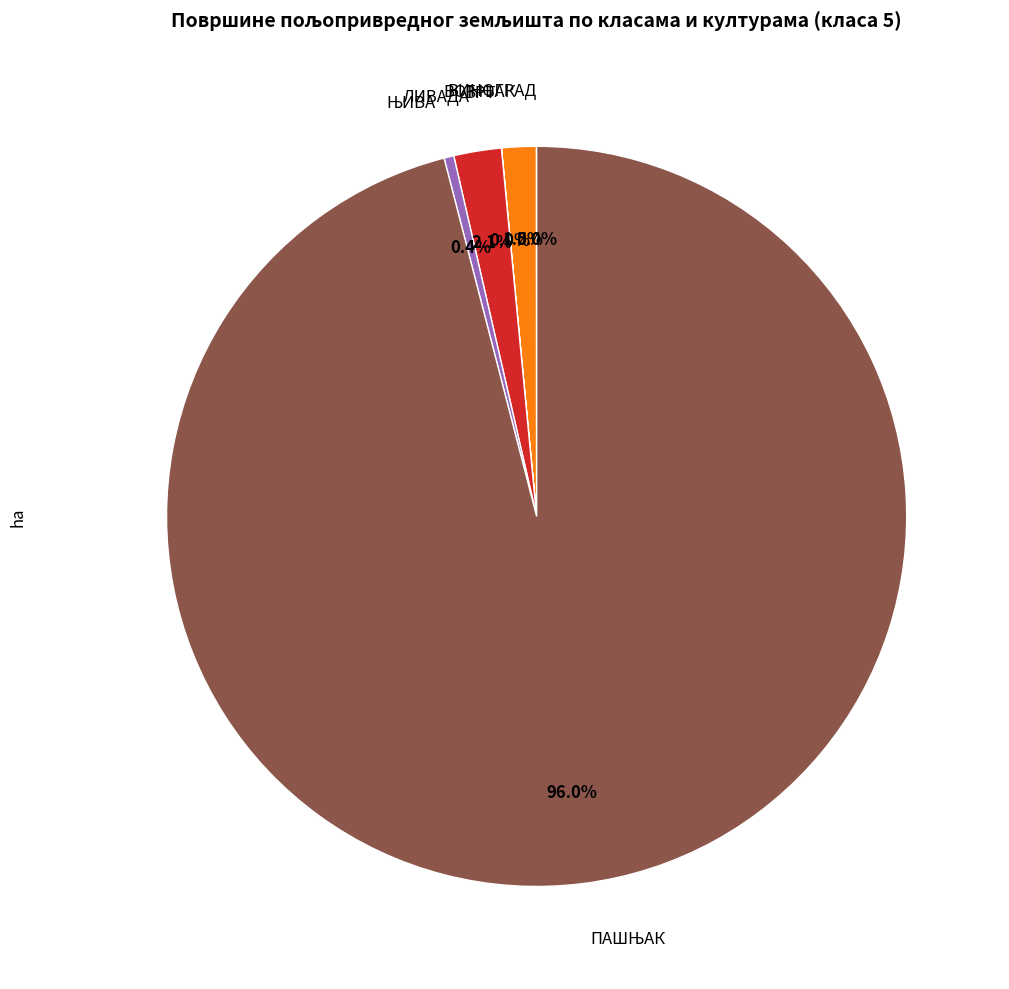

Does any single category account for the majority?

Yes